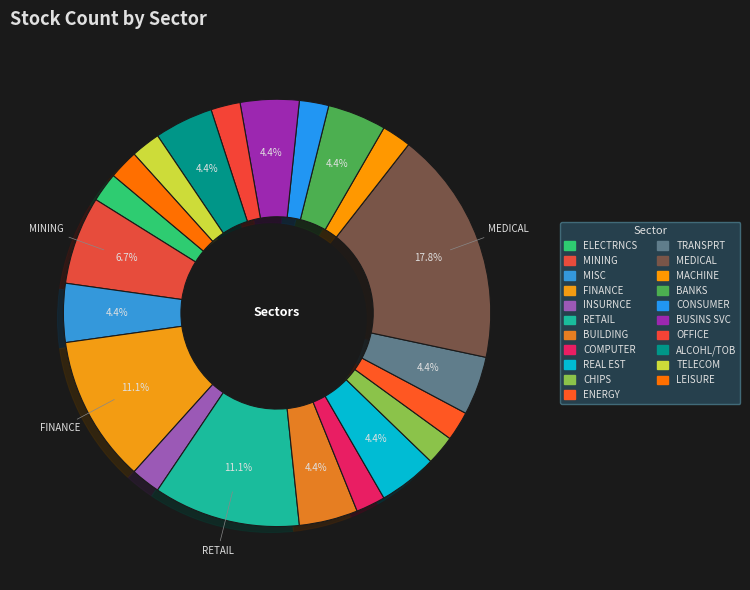

Approximately how many times larger is the value at TRANSPRT compared to BUSINS SVC?

1.0